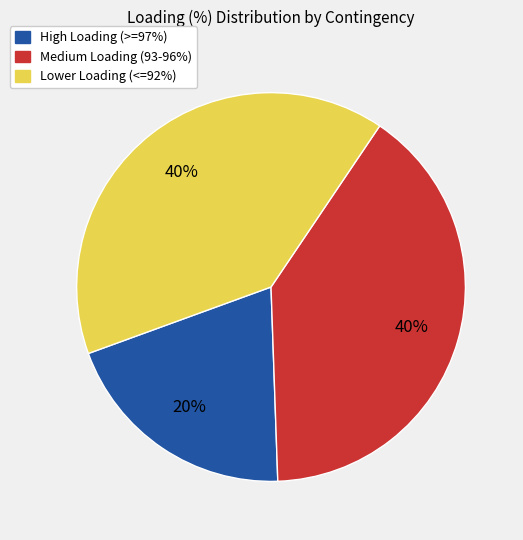

Does any single category account for the majority?

No